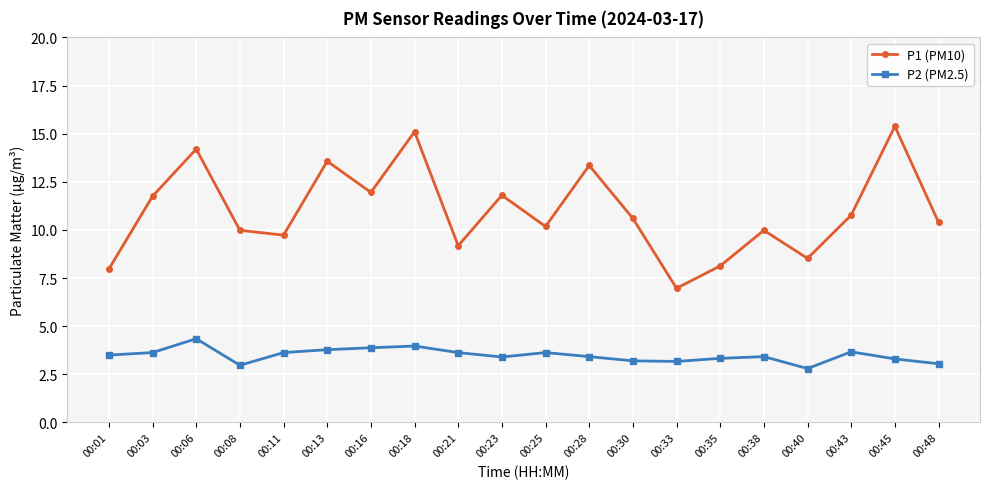

The P2 (PM2.5) series shows 5.0 at 00:01. True or false?

False